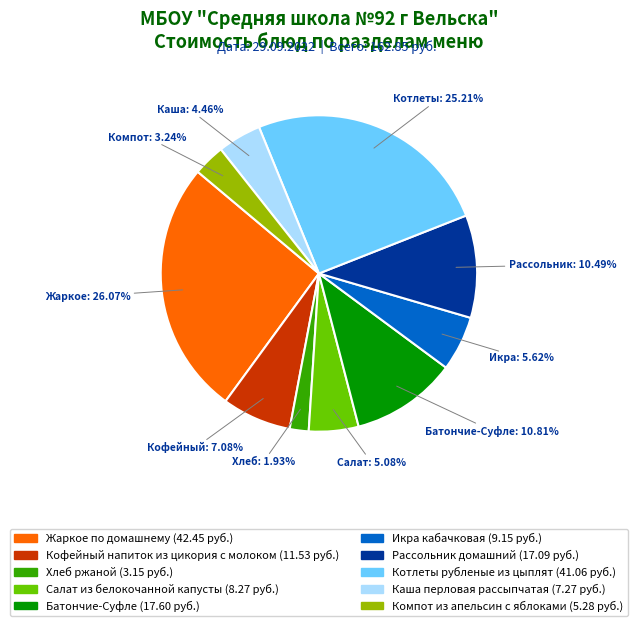

Is there any slice that represents more than half of the pie?

No